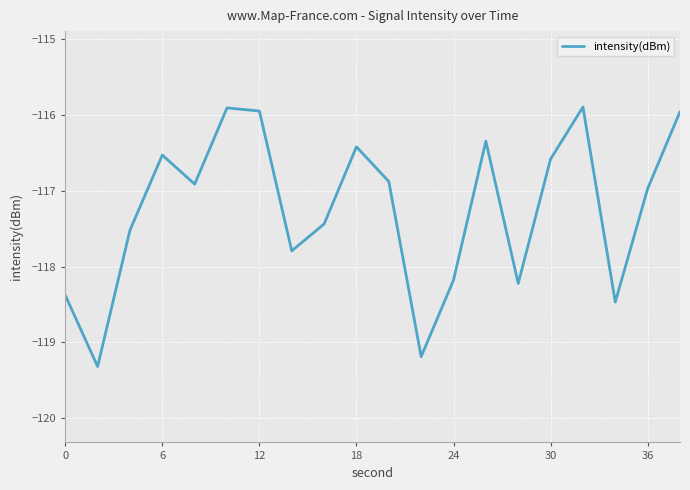

What is the difference between the maximum and minimum values?

3.4